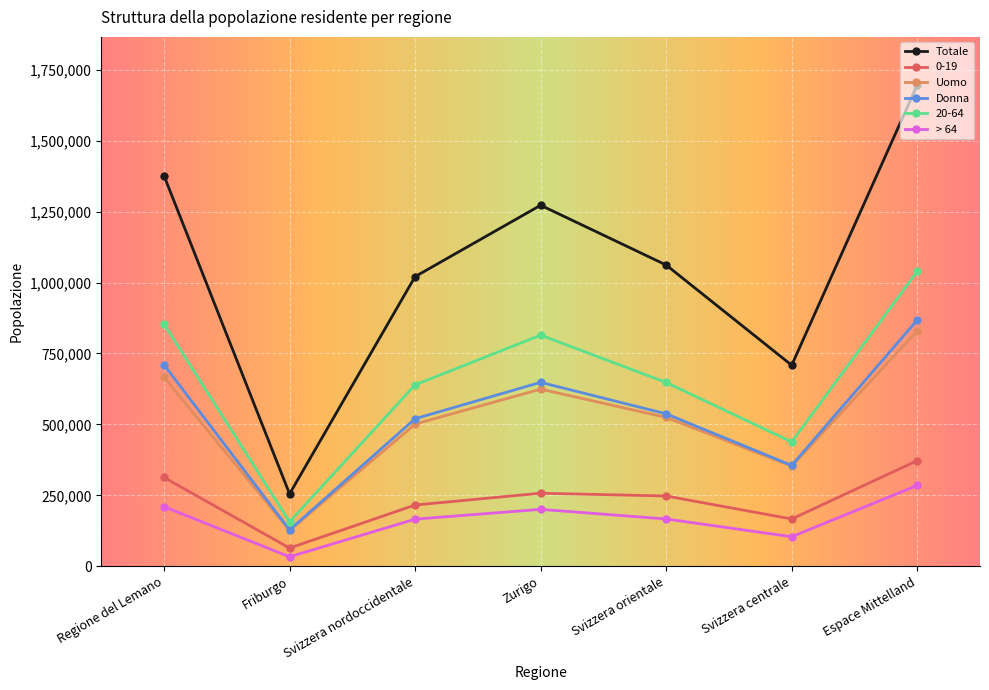

True or false: 0-19 and Donna cross at least once.

False